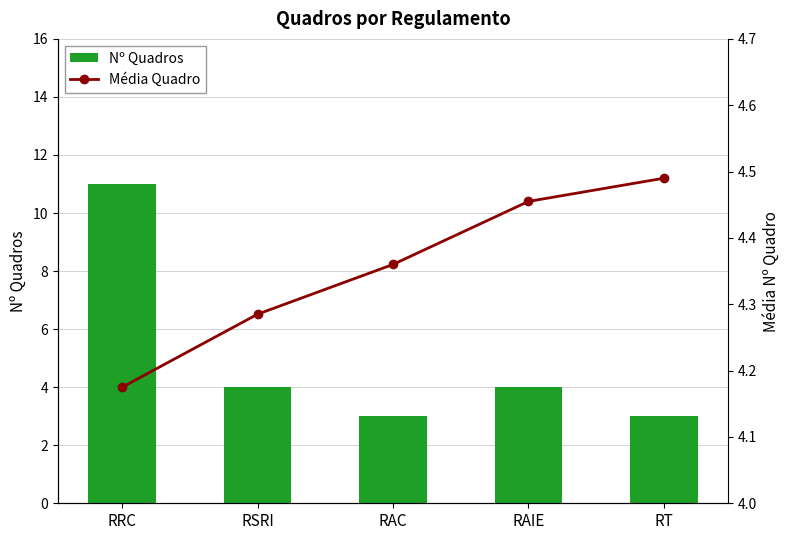

What is the value of the Média Quadro bar at the 1st from the left?

4.2